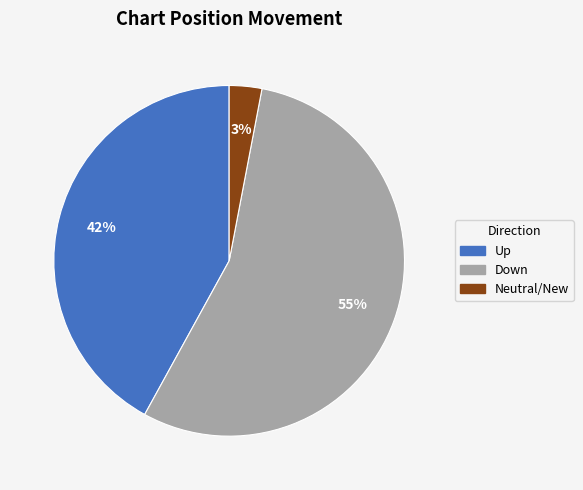

Does any single category account for the majority?

Yes